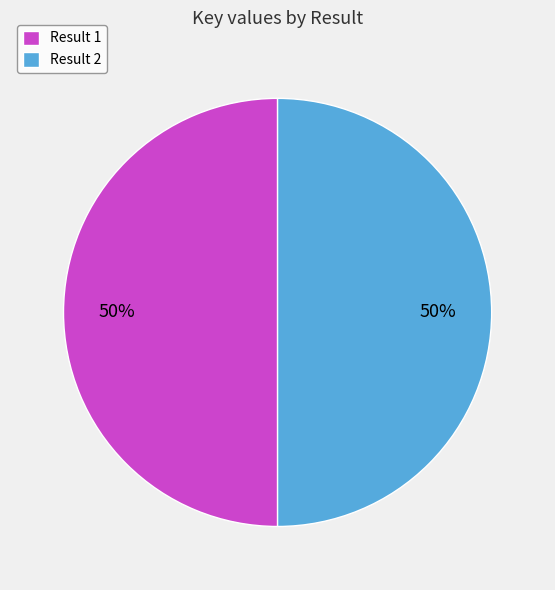

To the nearest percent, what is the average slice percentage?

50%